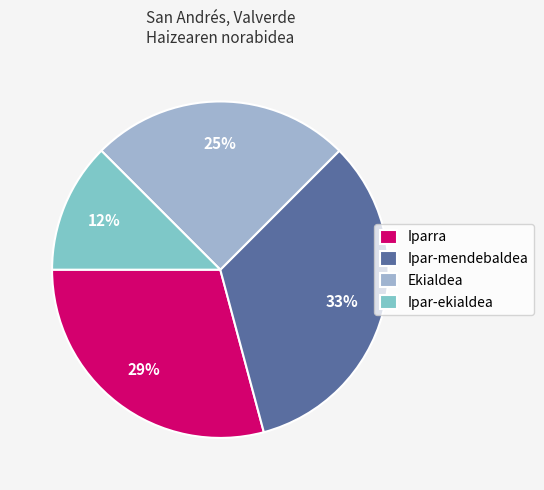

Between Ipar-ekialdea and Iparra, which is larger?

Iparra